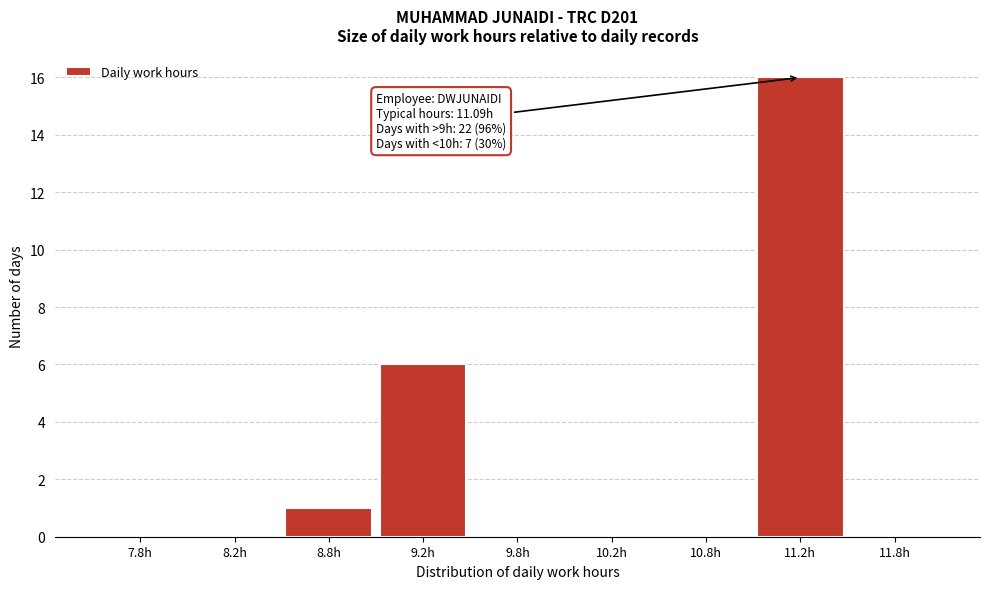

Reading right to left, transcribe all the data shown in this chart.

11.8h=0	11.2h=16	10.8h=0	10.2h=0	9.8h=0	9.2h=6	8.8h=1	8.2h=0	7.8h=0